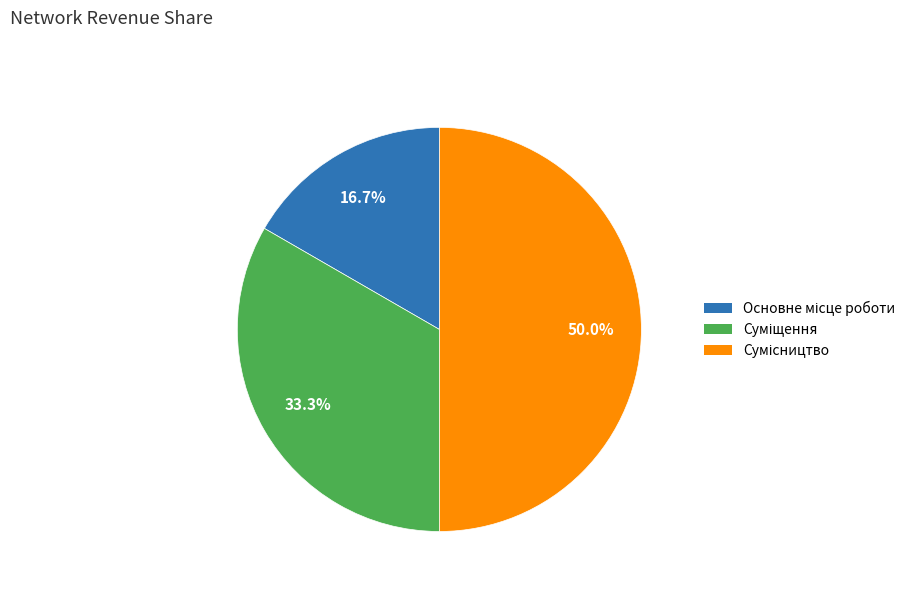

To the nearest percent, what is the difference between the Суміщення and Основне місце роботи slice percentages?

17%